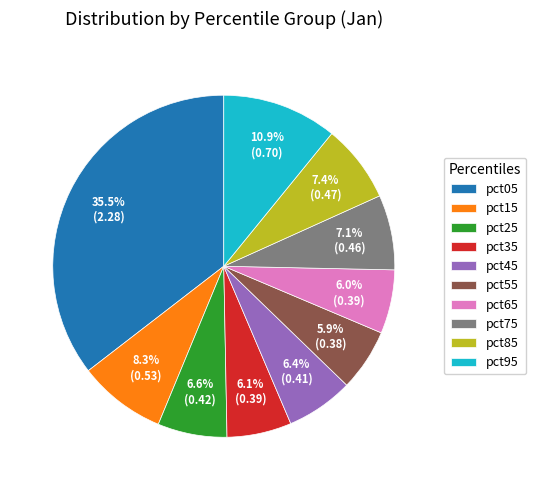

What percentage is the pct75 slice, to the nearest percent?

7%